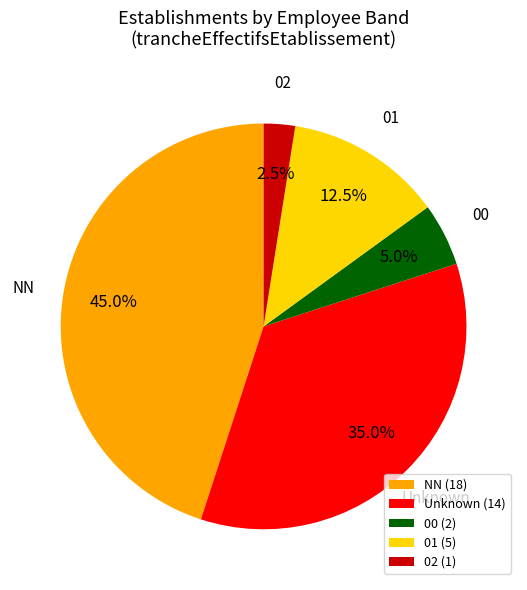

Approximately how many times larger is the value at NN compared to 02?

18.0